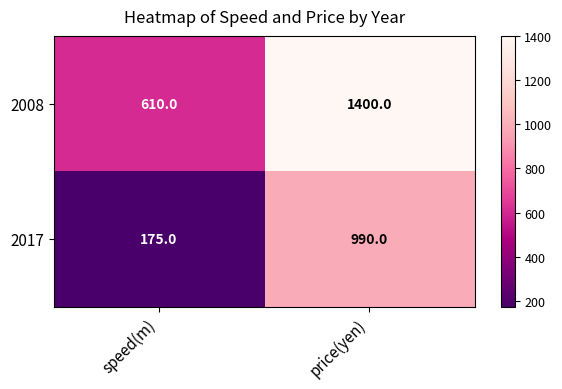

What value does the 2008 series have at speed(m), to the nearest 50?

600